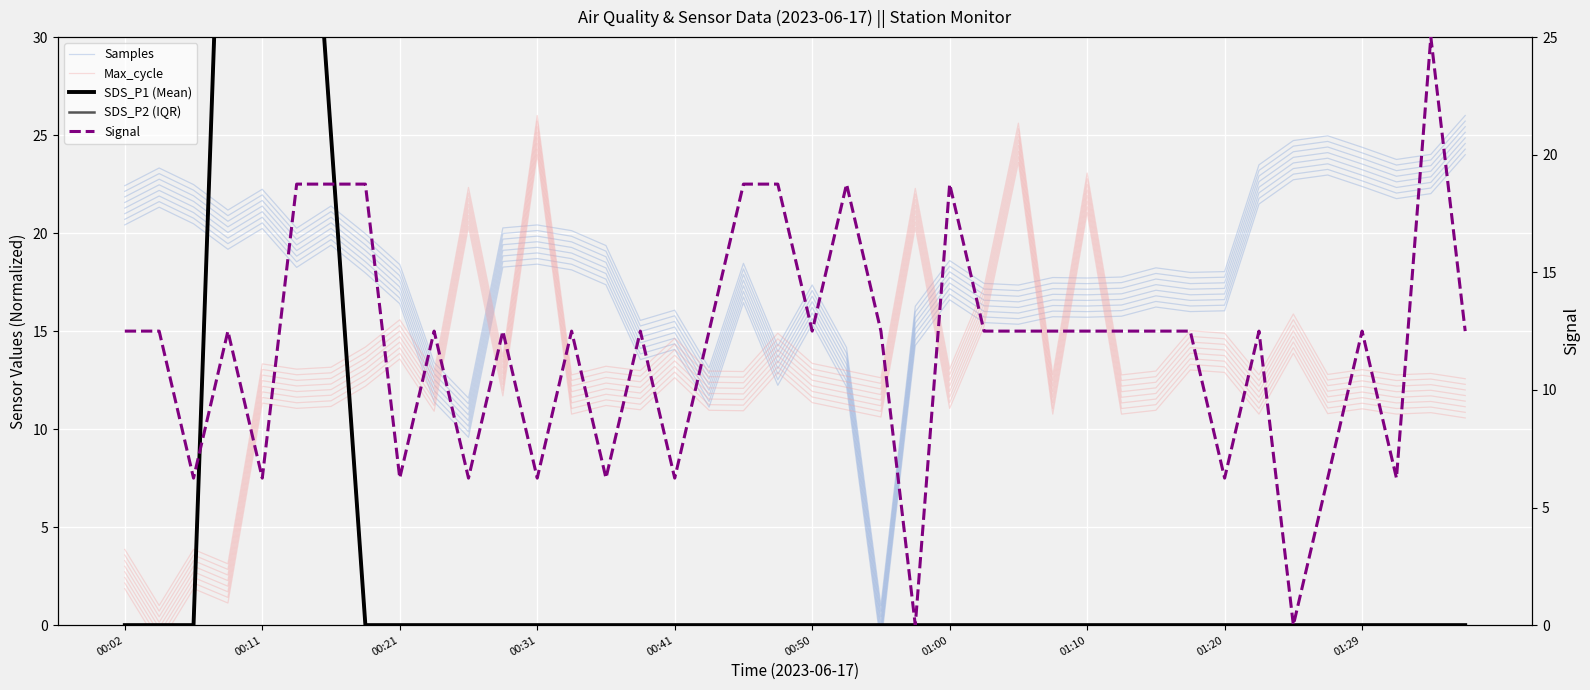

What is the sum of all Signal values?

468.8